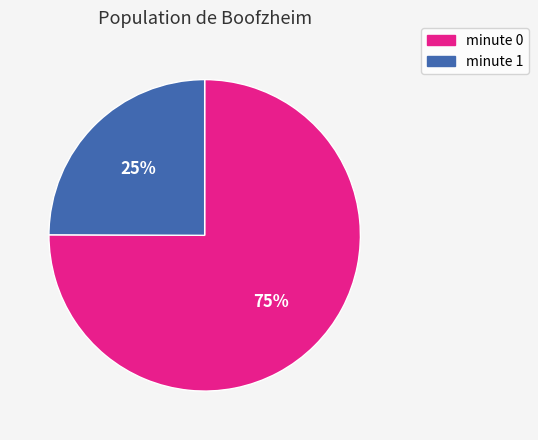

To the nearest percent, what is the difference between the largest and smallest slice percentages?

50%